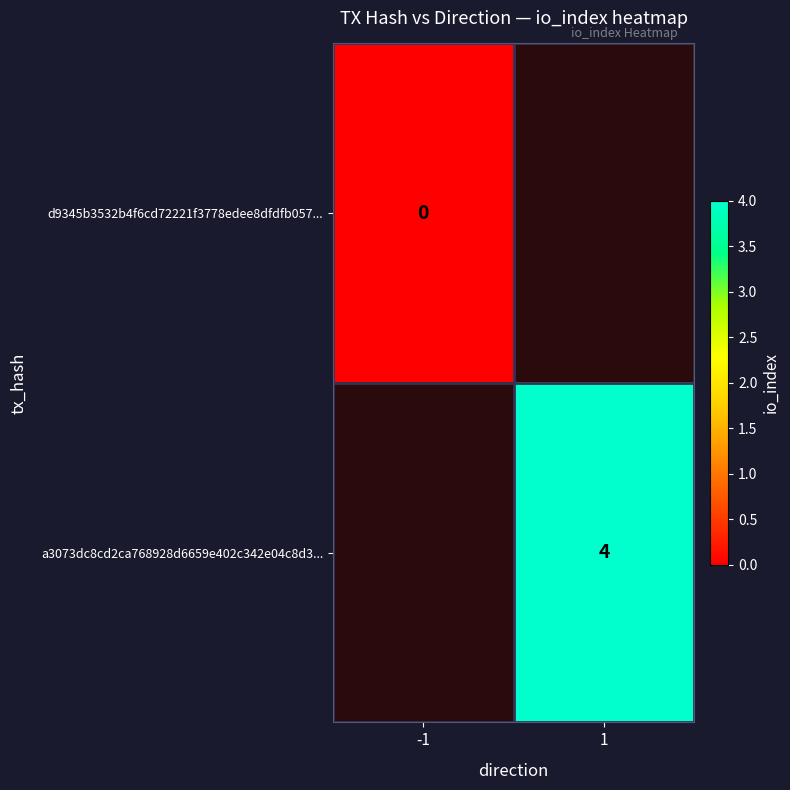

How many categories are shown in the chart?

2